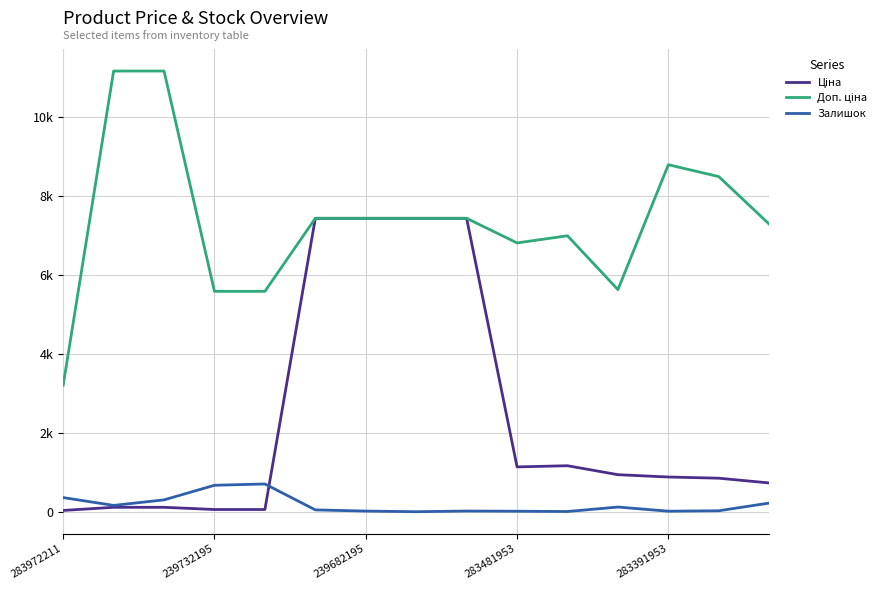

Is this an area chart (filled region under the line)?

No